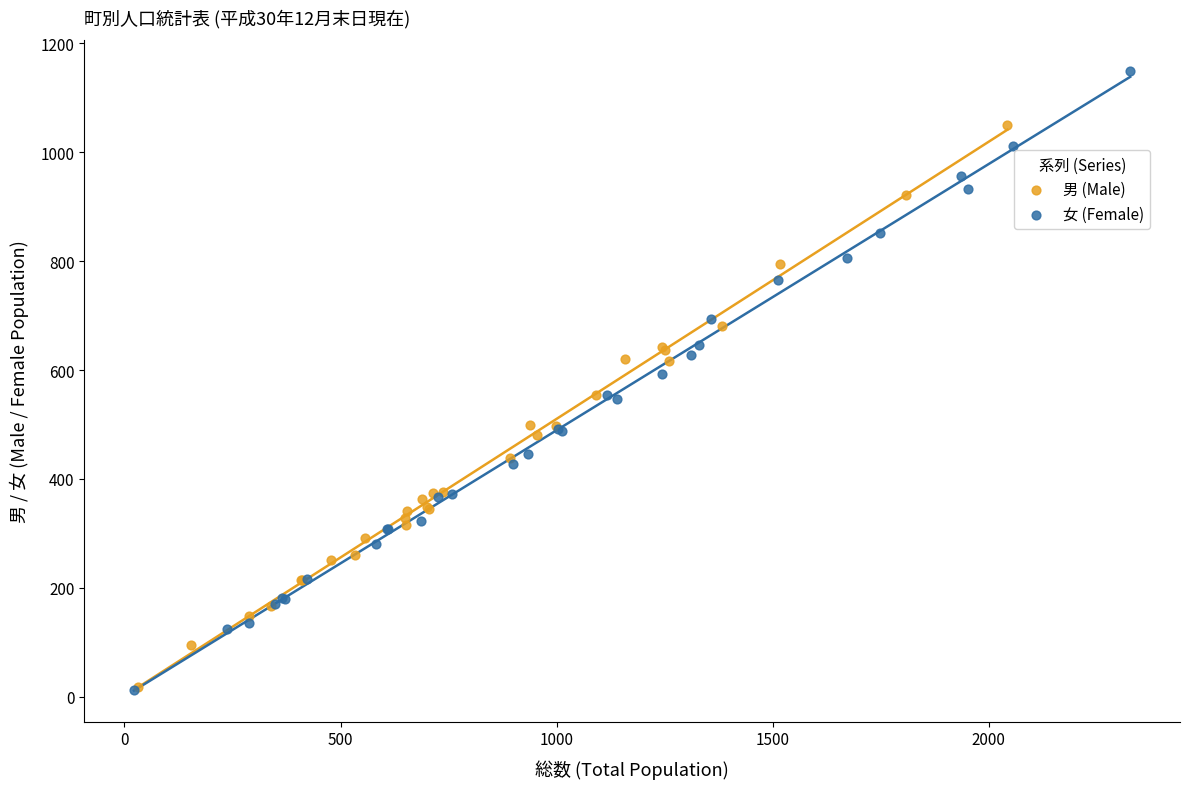

Which series contains the highest Y value?

女 (Female)